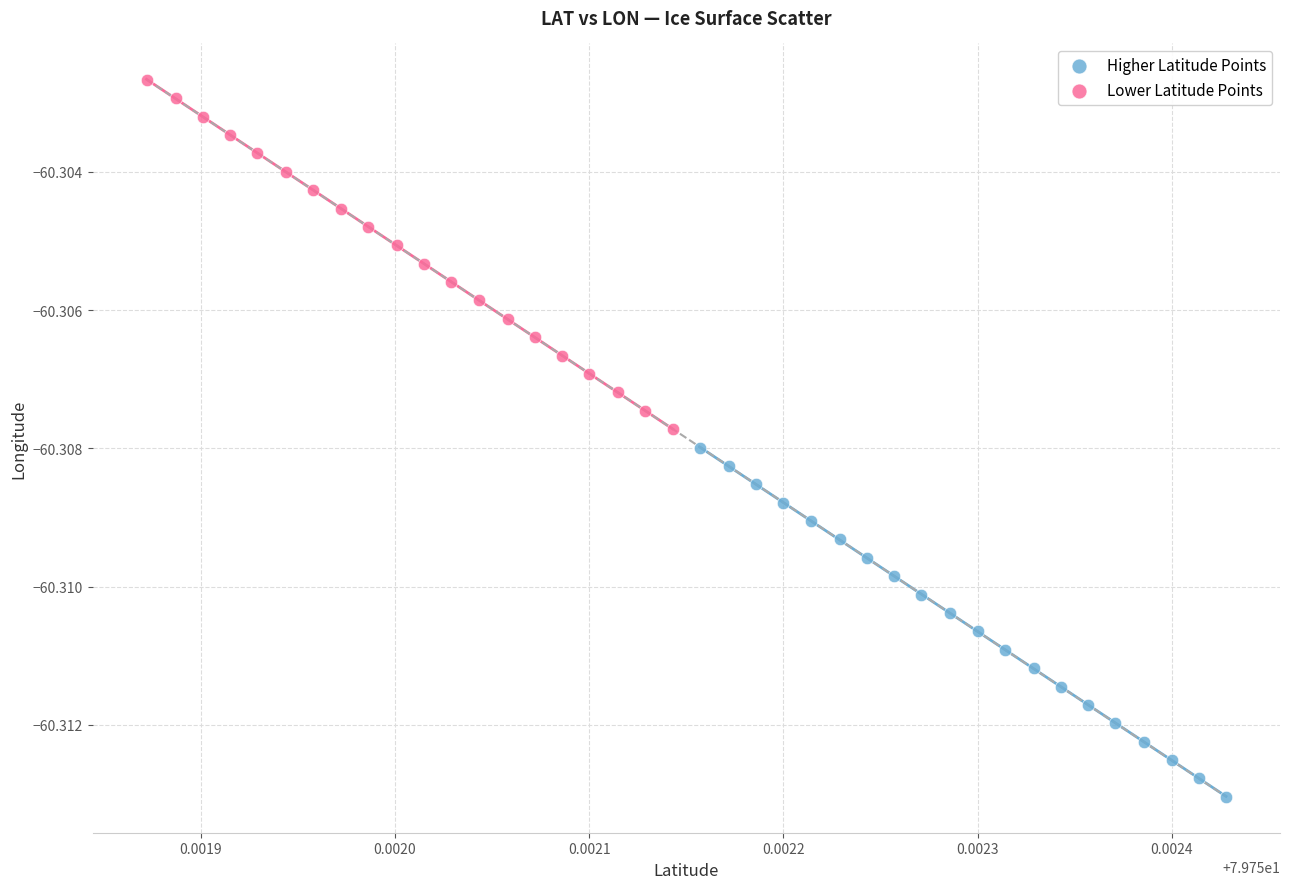

Which series contains the lowest Y value?

Higher Latitude Points